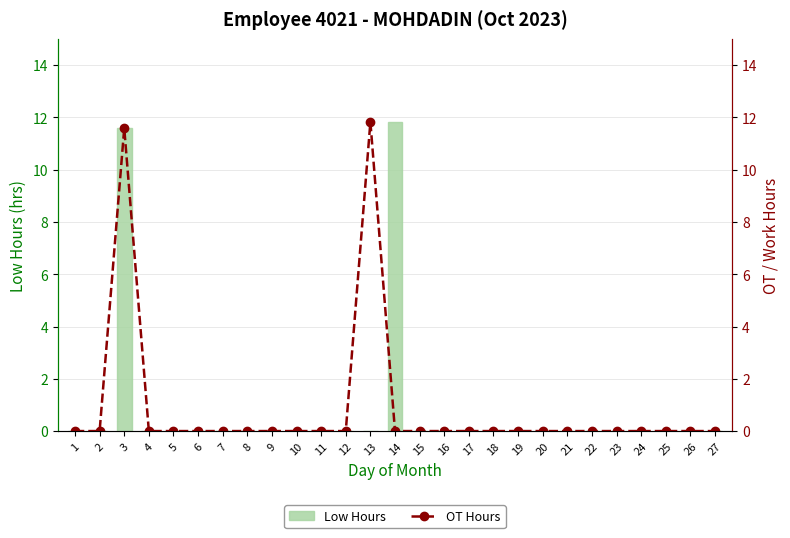

Where is OT Hours nearest to the value 5?

1